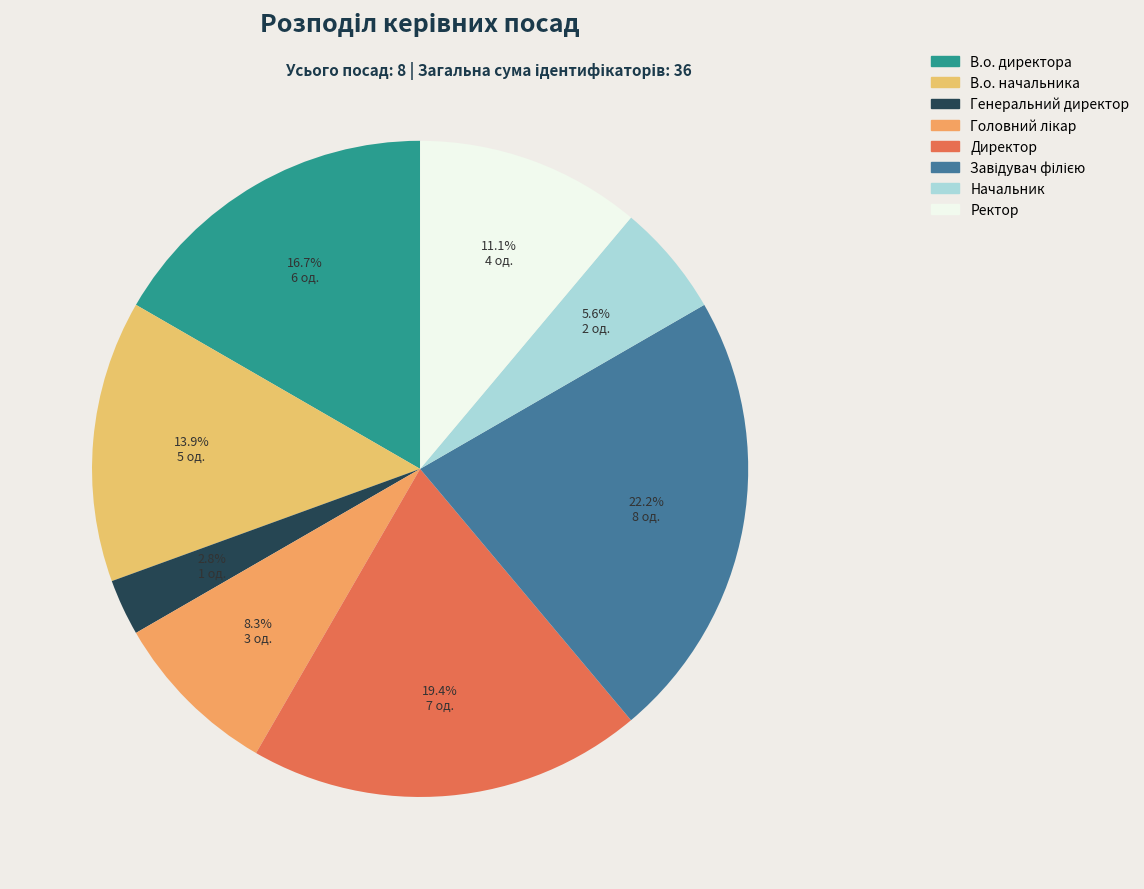

Is it true that Начальник is 16% of the pie?

False